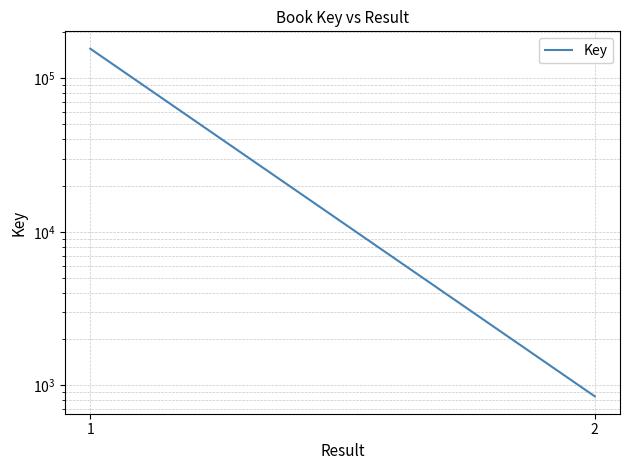

Reading left to right, extract all data points from this chart.

155751	849